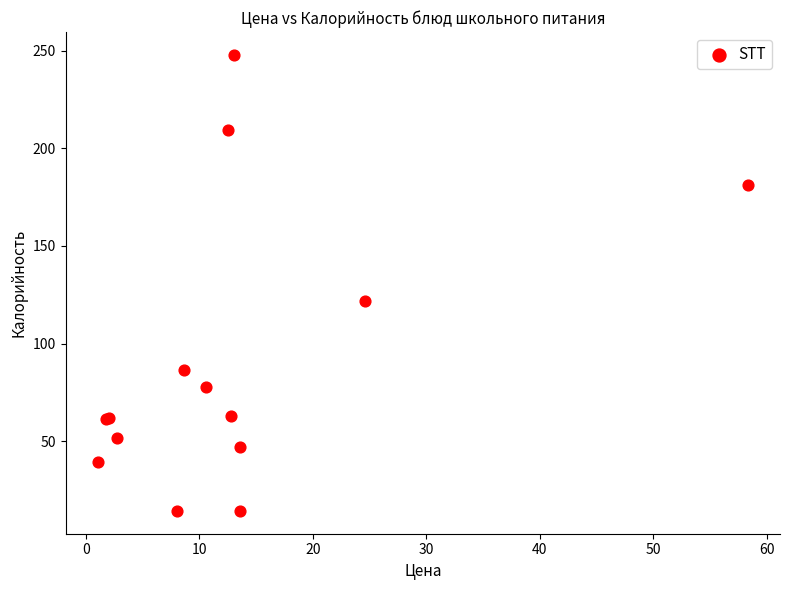

What Y value in the scatter plot is closest to 131?

122.0